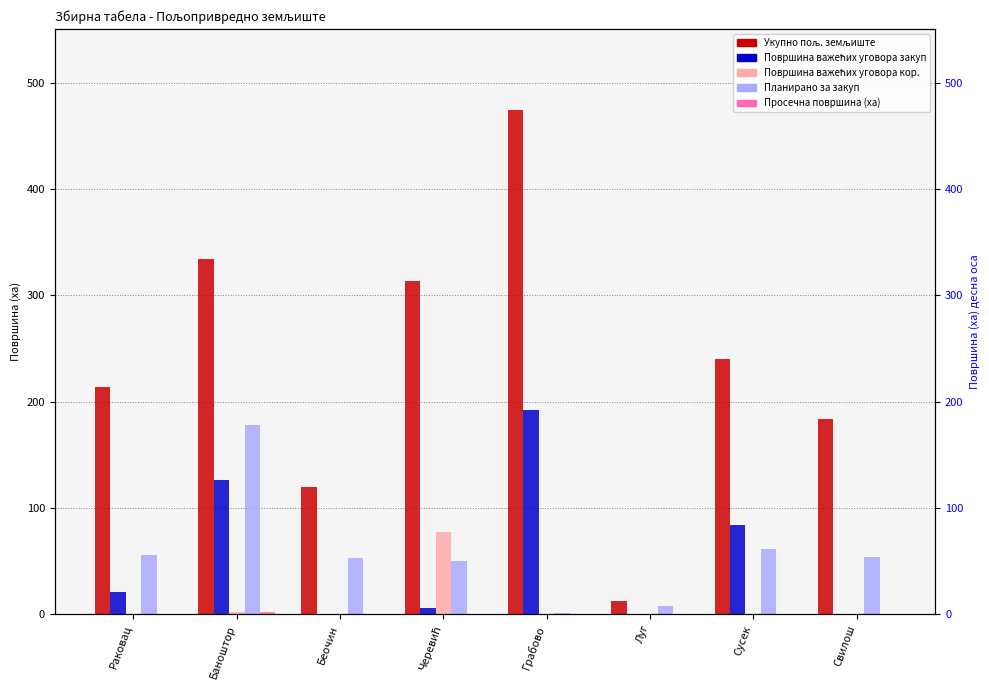

Is it true that Просечна површина (ха) equals 0.3 at Грабово?

False